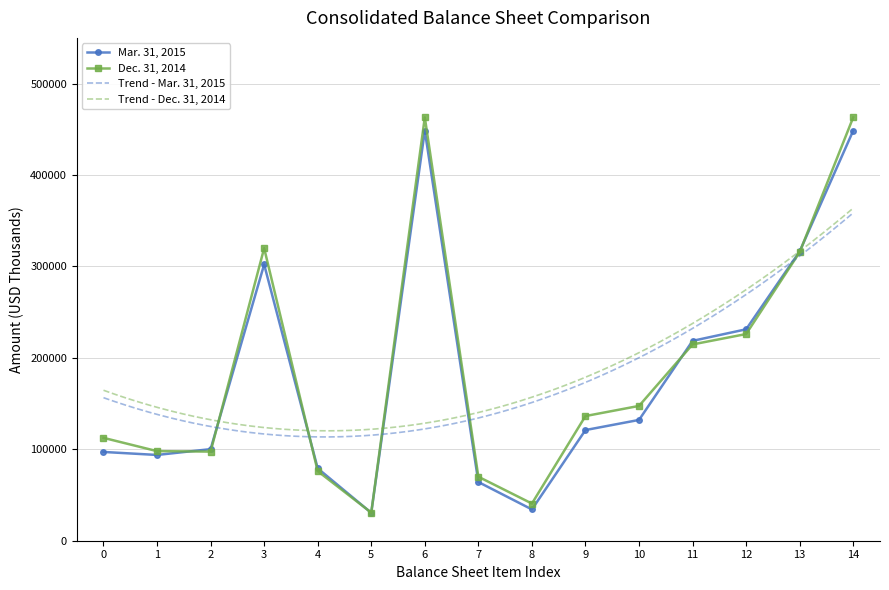

How many times do Mar. 31, 2015 and Dec. 31, 2014 cross each other?

6